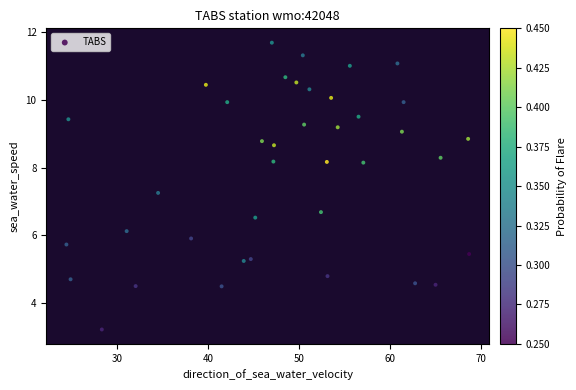

What is the range of Y values (max minus min)?

8.5